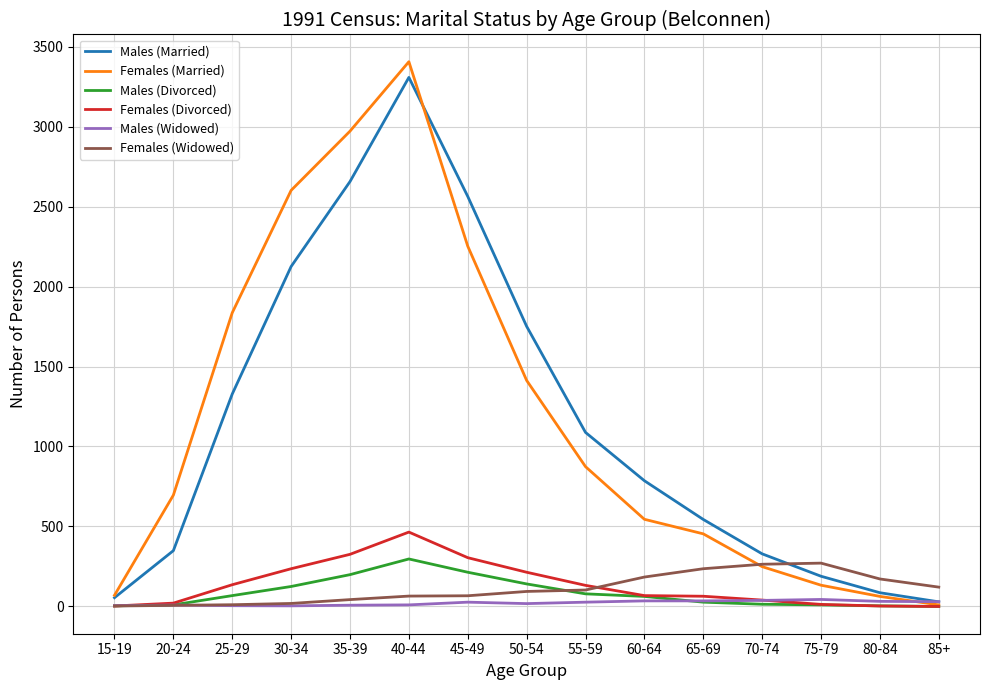

What is the greatest value displayed?

3405